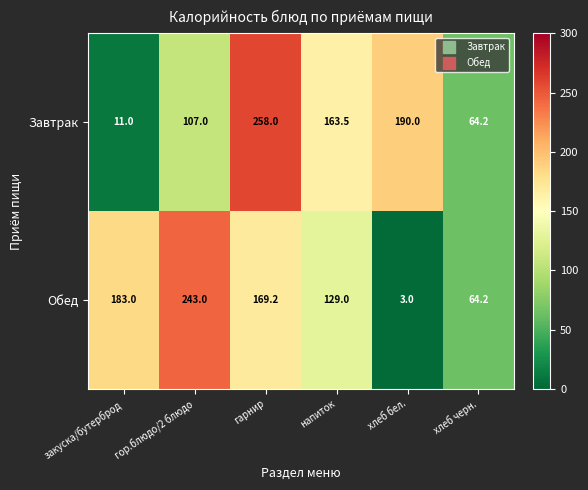

How many data points does each series have?

6